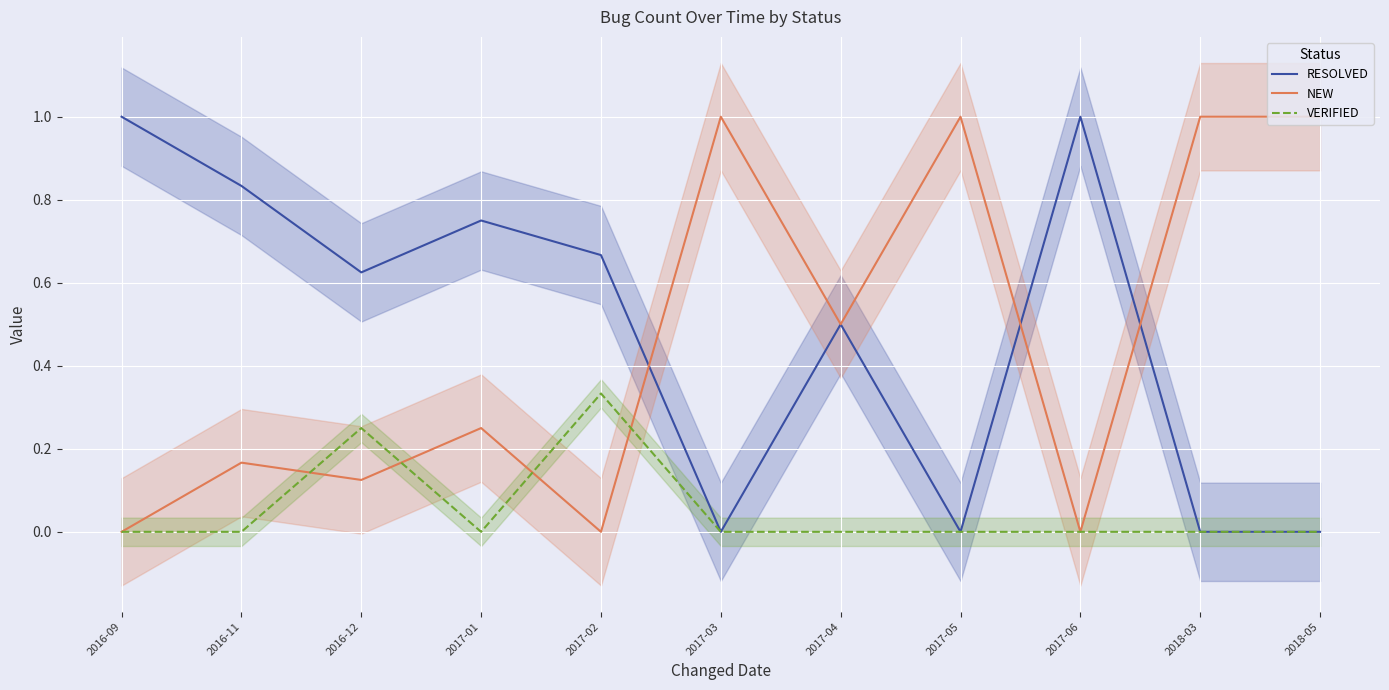

What is the label of the 10th point from the left?

2018-03